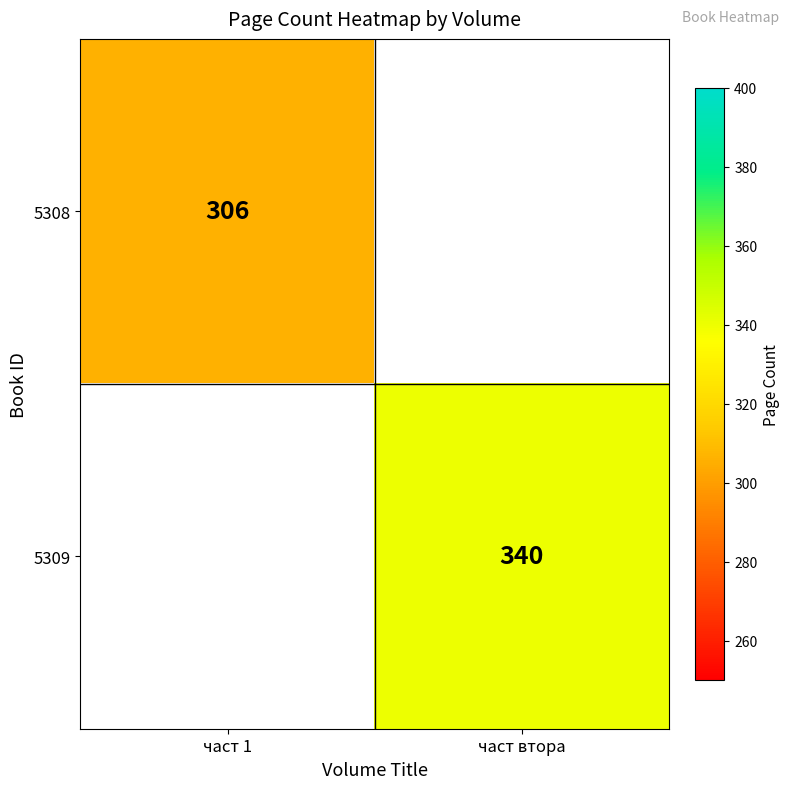

The value of 5309 at част втора is 340. True or false?

True